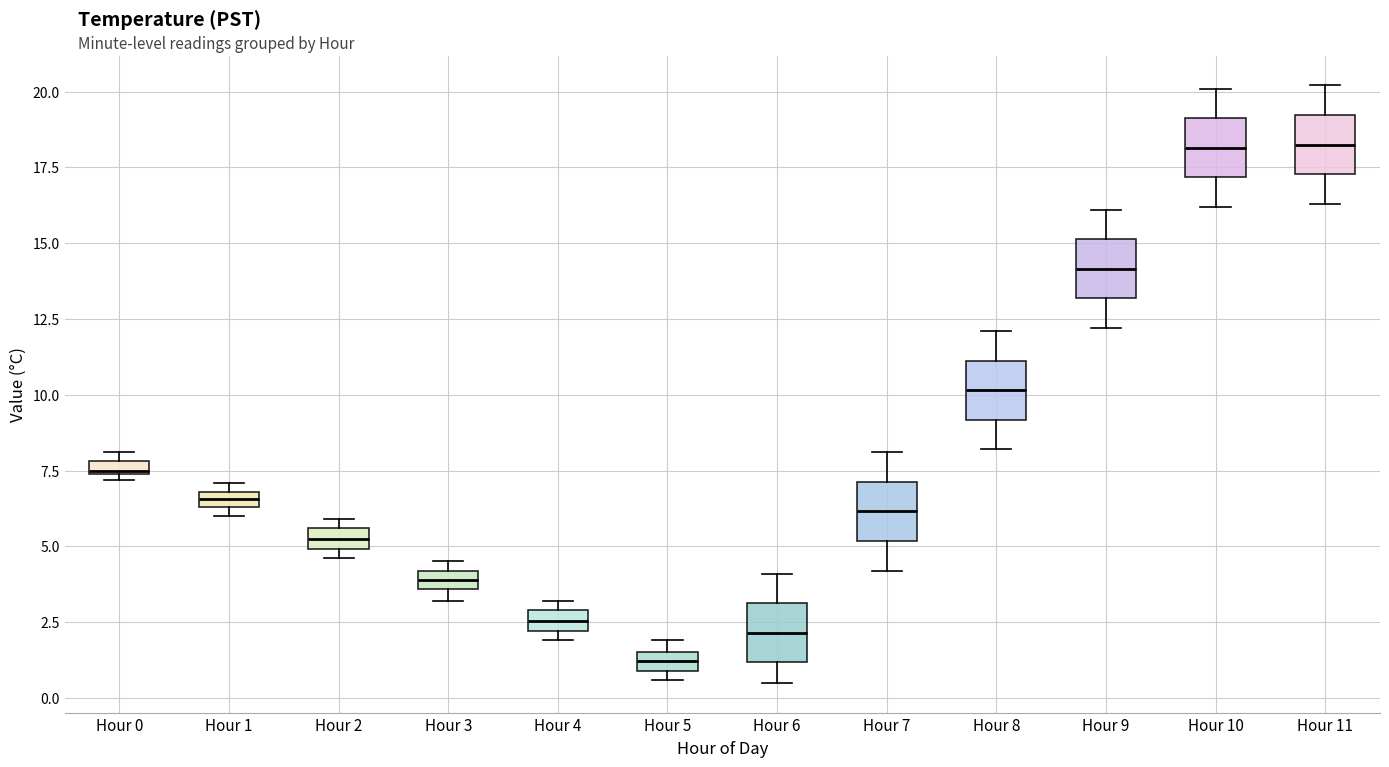

Which box's median line is the lowest?

Hour 5